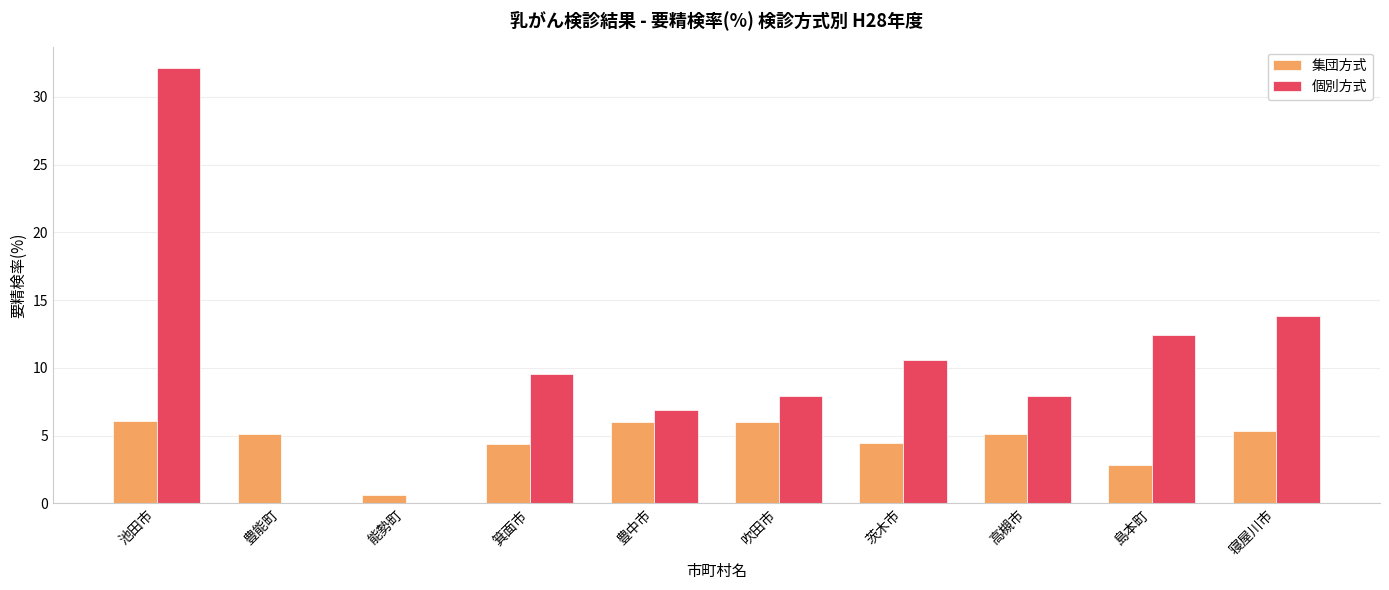

Which series has the largest total across all categories?

個別方式